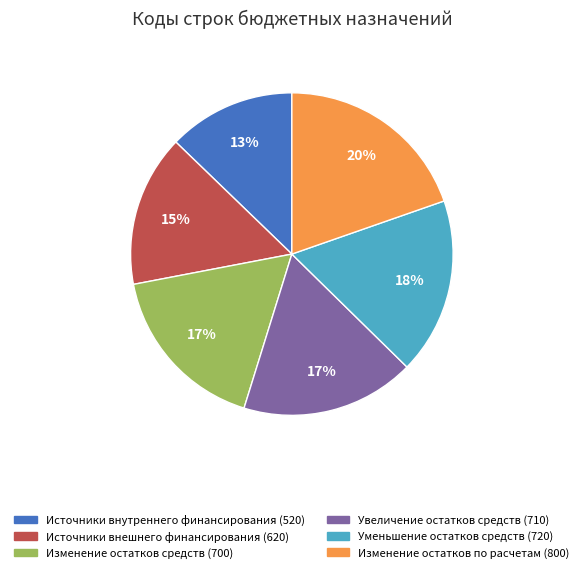

Combined, do Уменьшение остатков средств (720) and Источники внутреннего финансирования (520) account for over 50%?

No